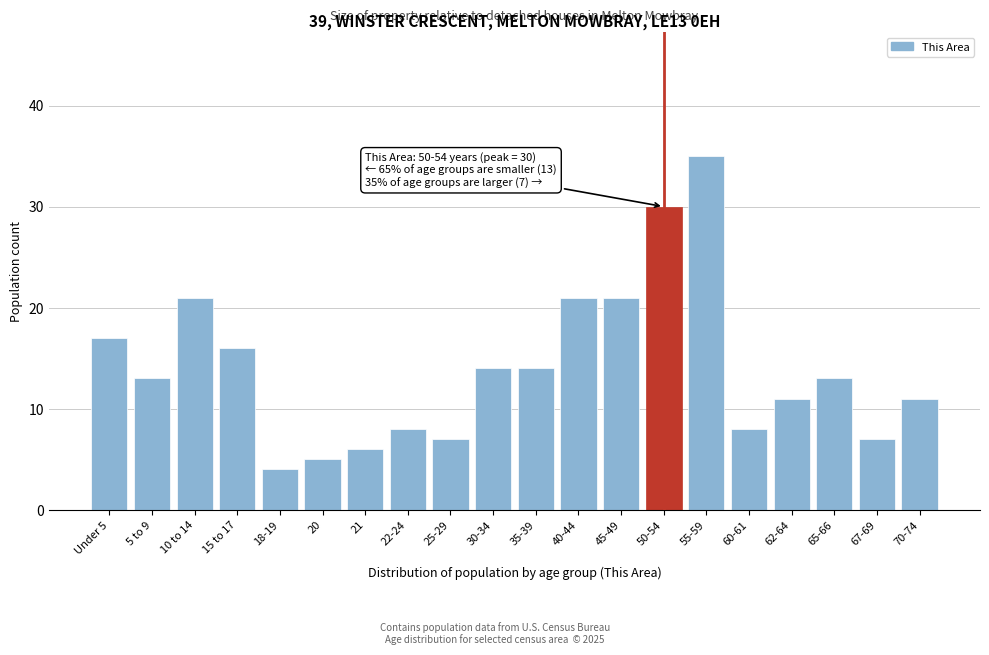

Reading left to right, extract all data points from this chart.

Under 5=17	5 to 9=13	10 to 14=21	15 to 17=16	18-19=4	20=5	21=6	22-24=8	25-29=7	30-34=14	35-39=14	40-44=21	45-49=21	50-54=30	55-59=35	60-61=8	62-64=11	65-66=13	67-69=7	70-74=11